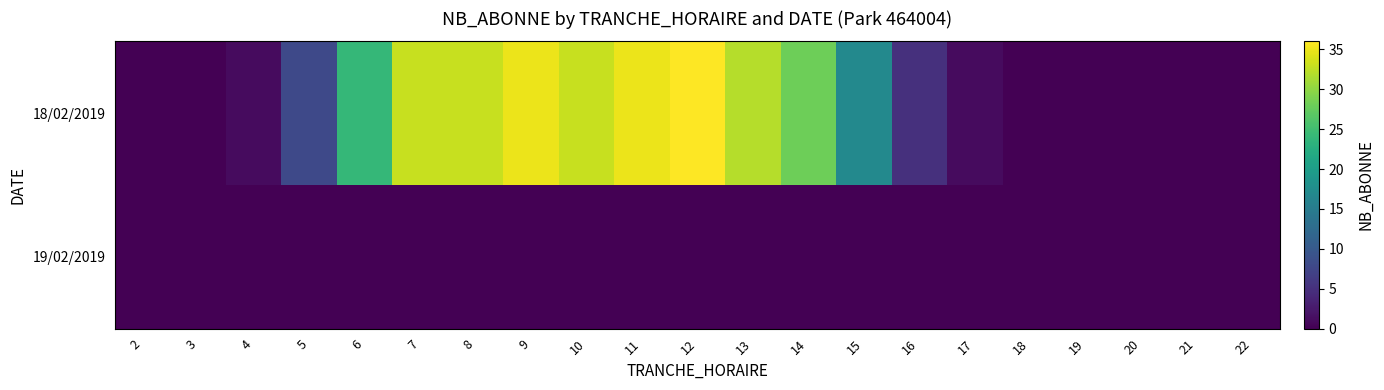

Reading left to right, what are all the values shown in this chart?

18/02/2019: 2=0	3=0	4=1	5=8	6=24	7=33	8=33	9=35	10=33	11=35	12=36	13=32	14=28	15=17	16=5	17=1	18=0	19=0	20=0	21=0	22=0
19/02/2019: 2=0	3=0	4=0	5=0	6=0	7=0	8=0	9=0	10=0	11=0	12=0	13=0	14=0	15=0	16=0	17=0	18=0	19=0	20=0	21=0	22=0